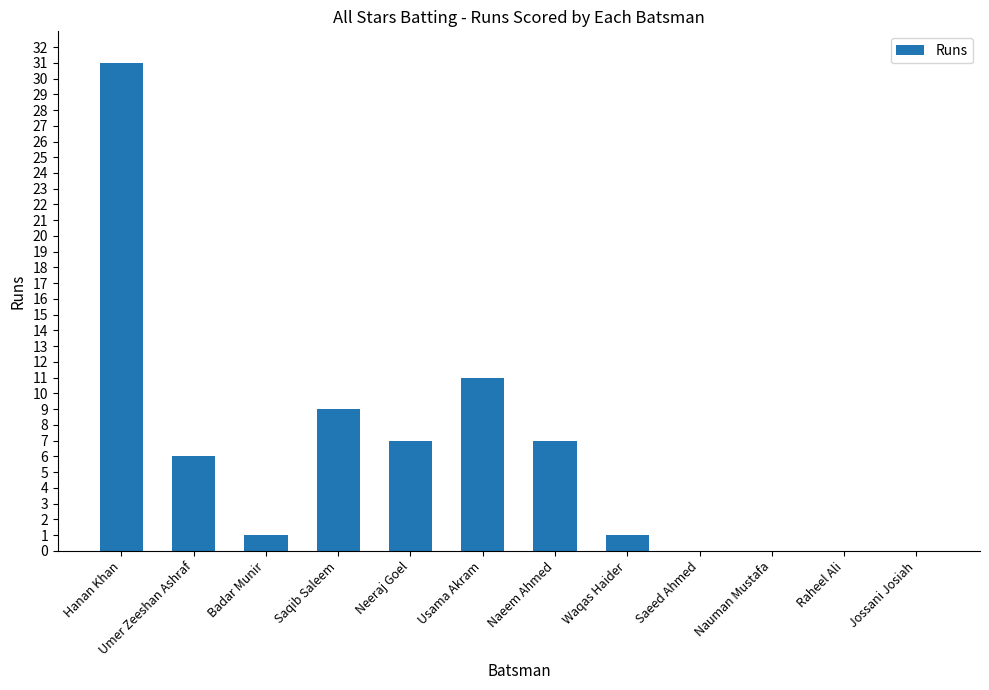

How many series are shown in this chart?

1